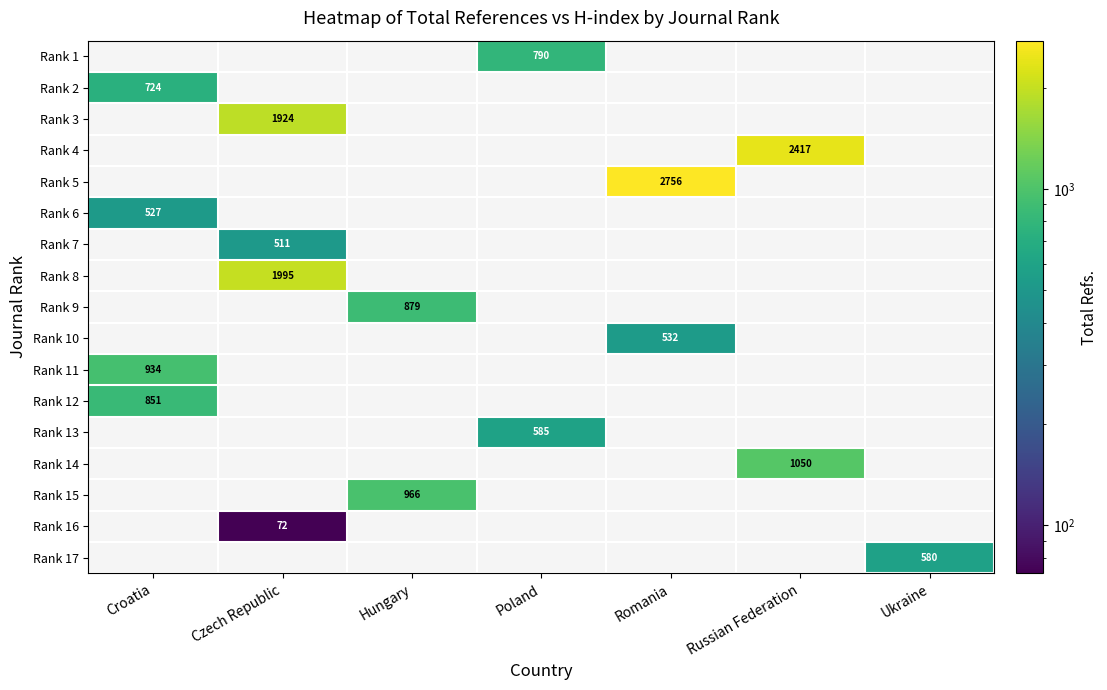

True or false: Rank 9 has a value of 879 at Hungary.

True